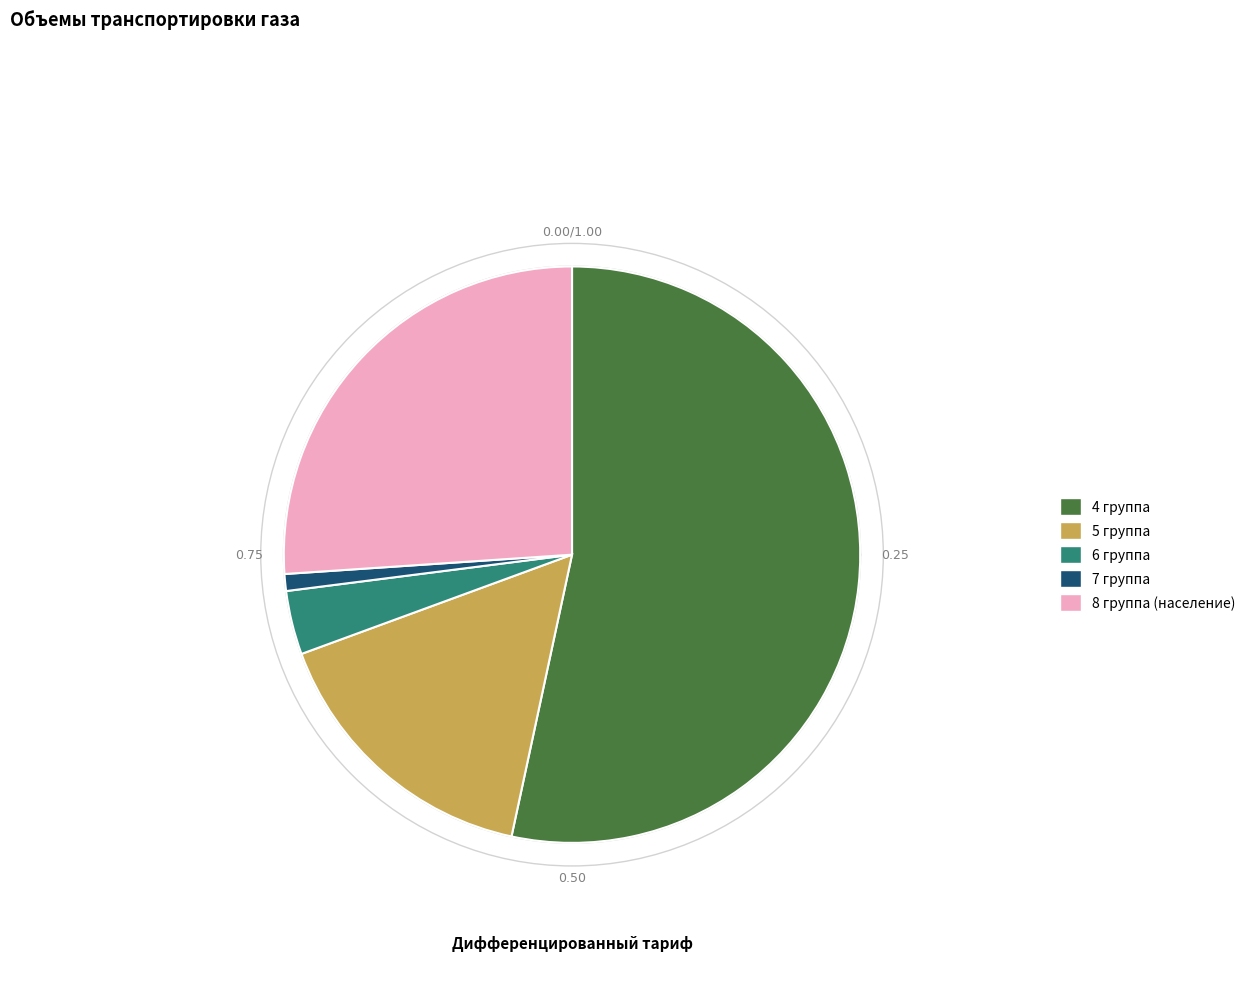

To the nearest percent, what portion does 4 группа represent?

53%